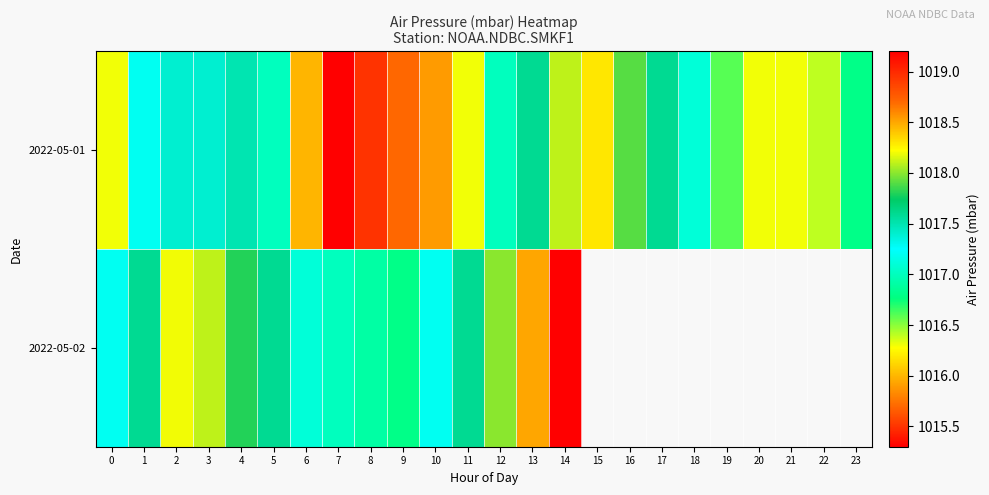

At how many categories does at least one series exceed 1015?

24